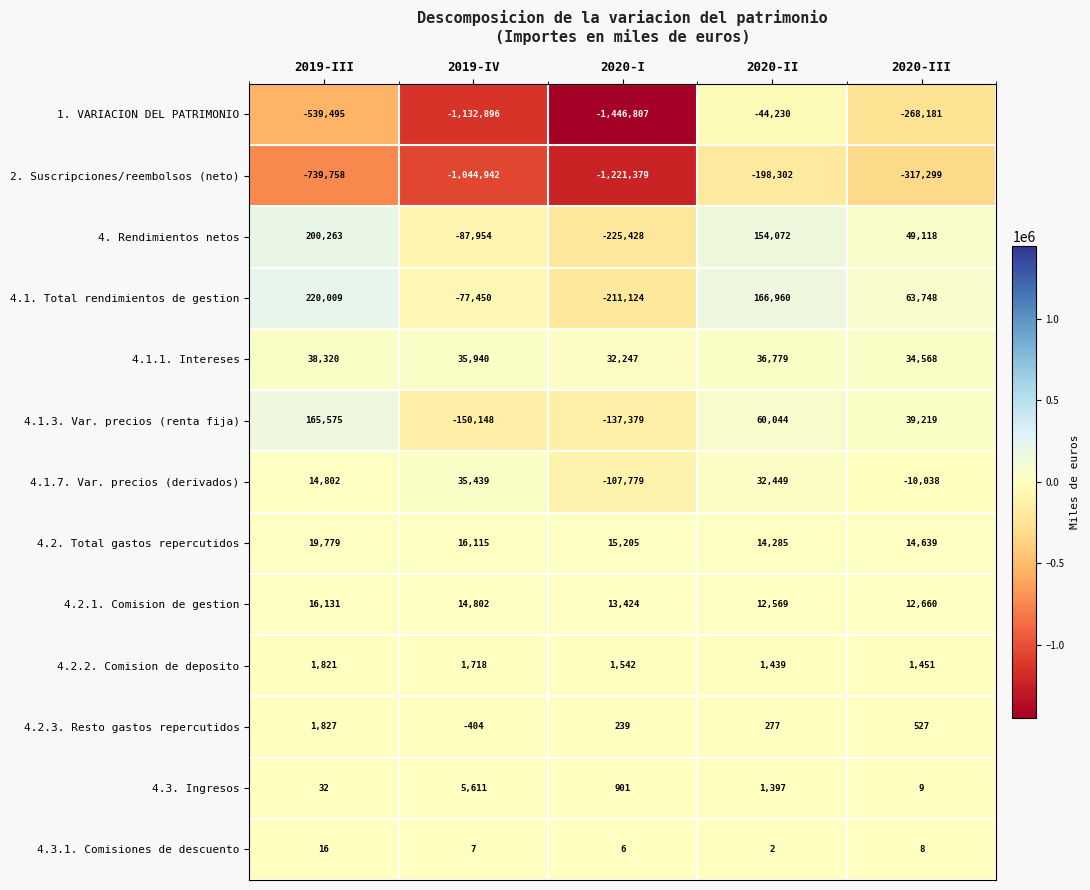

At which category is the sum across all series the highest?

2020-II